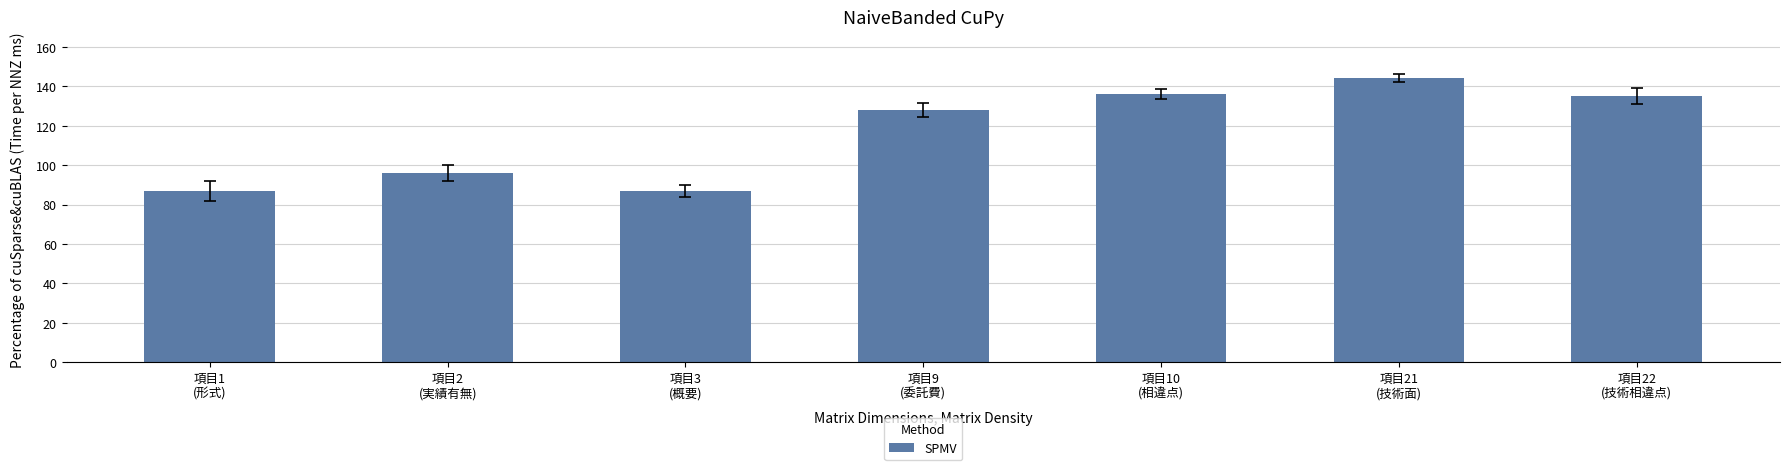

What is the label of the 5th bar from the left?

項目10
(相違点)